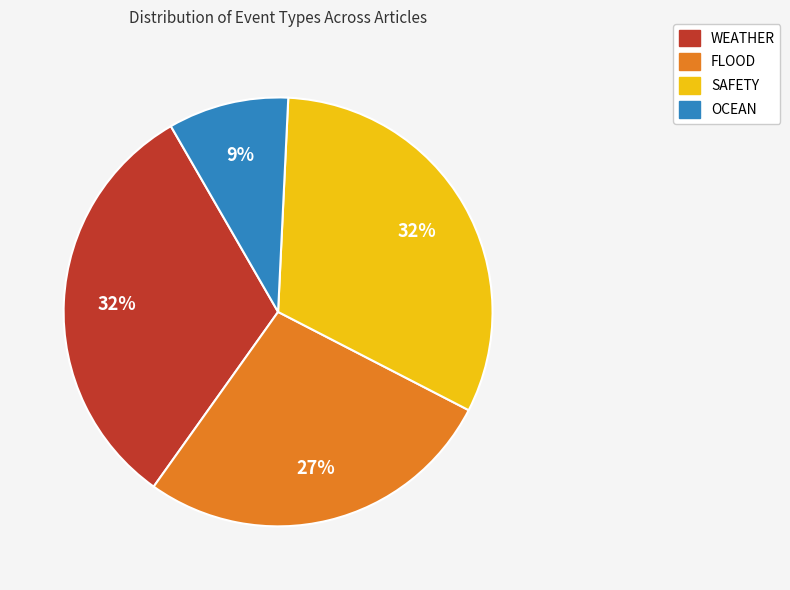

How many segments does this pie chart have?

4